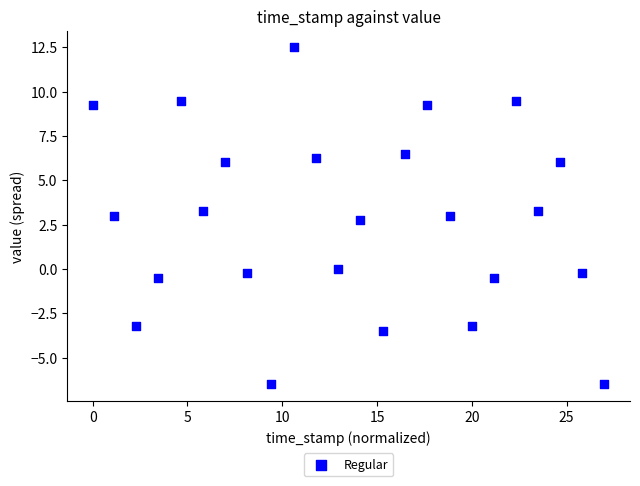

What is the range of X values (max minus min)?

27.0